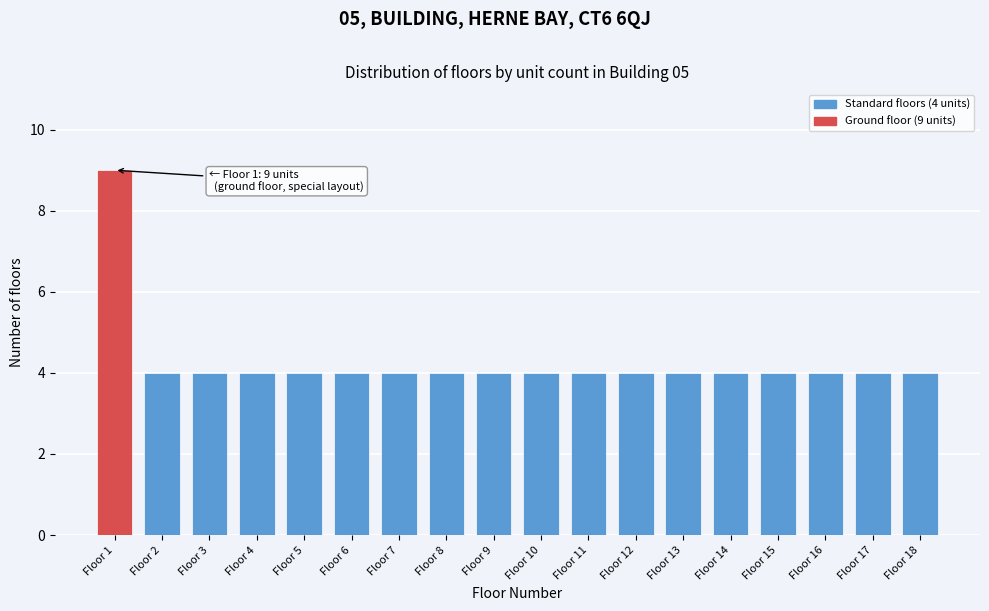

Reading left to right, extract all data points from this chart.

Floor 1=9	Floor 2=4	Floor 3=4	Floor 4=4	Floor 5=4	Floor 6=4	Floor 7=4	Floor 8=4	Floor 9=4	Floor 10=4	Floor 11=4	Floor 12=4	Floor 13=4	Floor 14=4	Floor 15=4	Floor 16=4	Floor 17=4	Floor 18=4